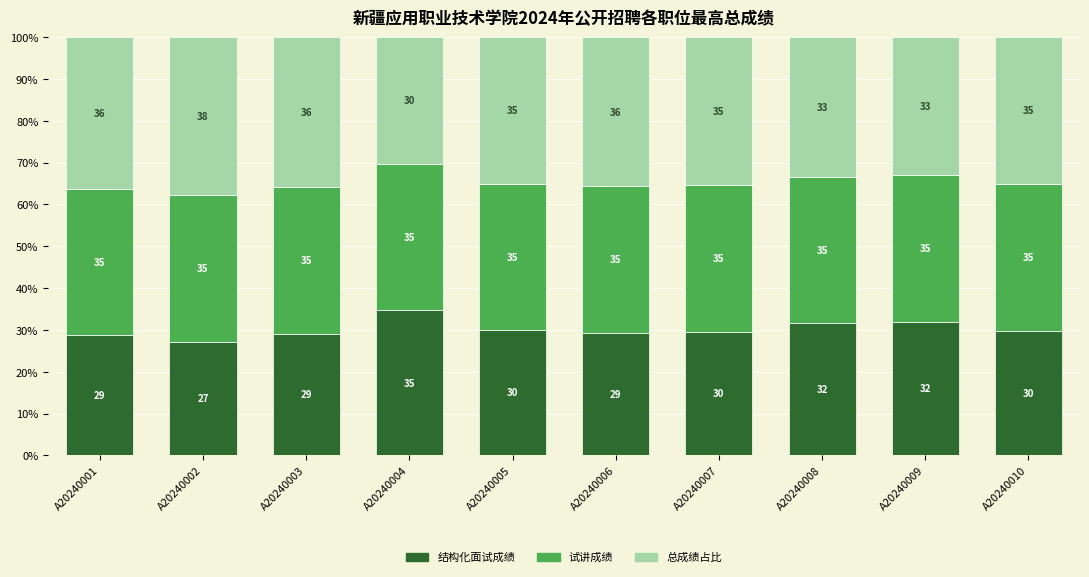

Is it true that 结构化面试成绩 equals 20.5 at A20240007?

False